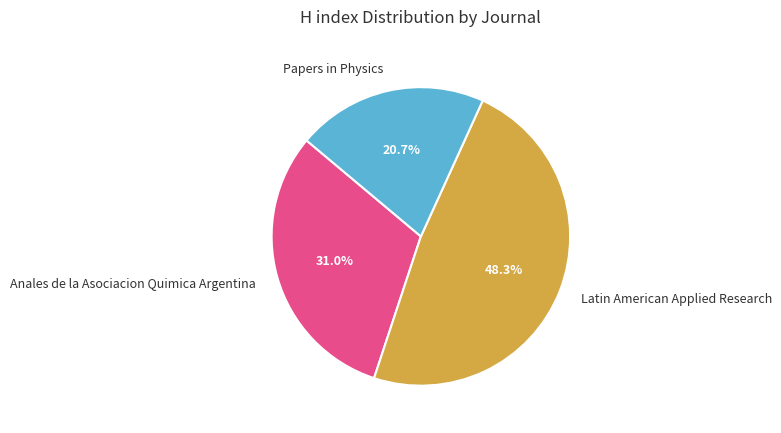

How many slices are in this pie chart?

3